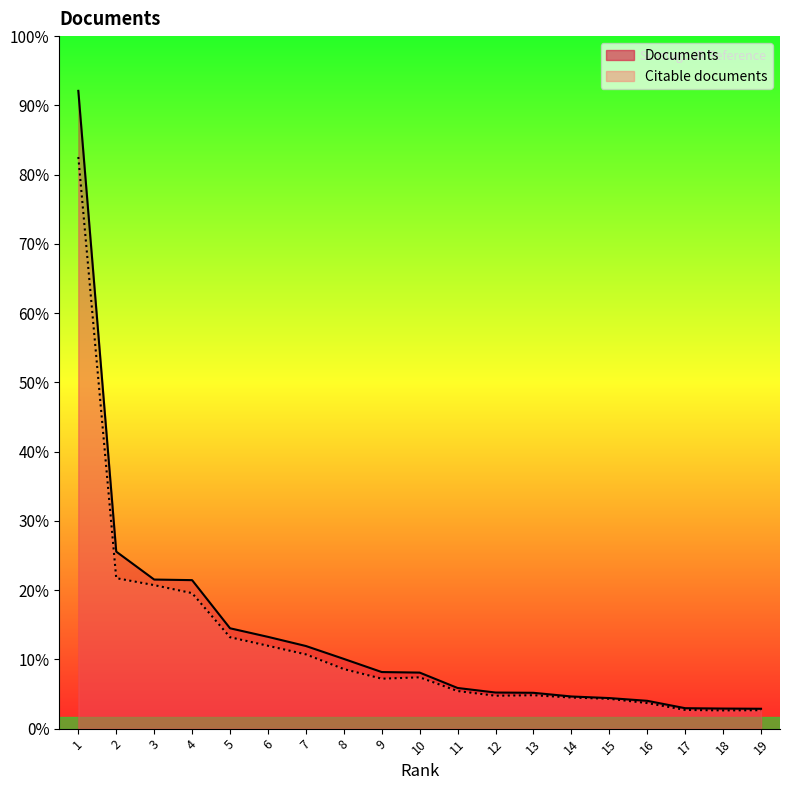

Which series has the largest total across all categories?

Documents